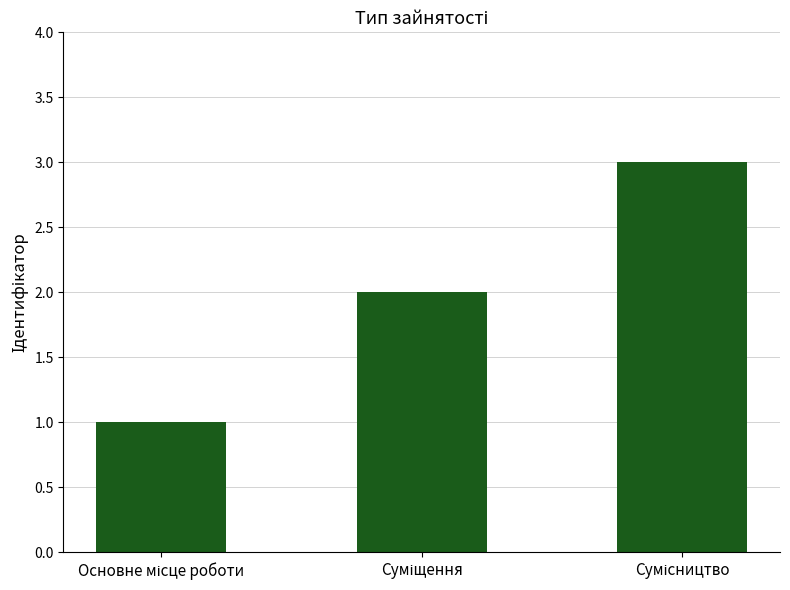

How many data points are less than 2?

1